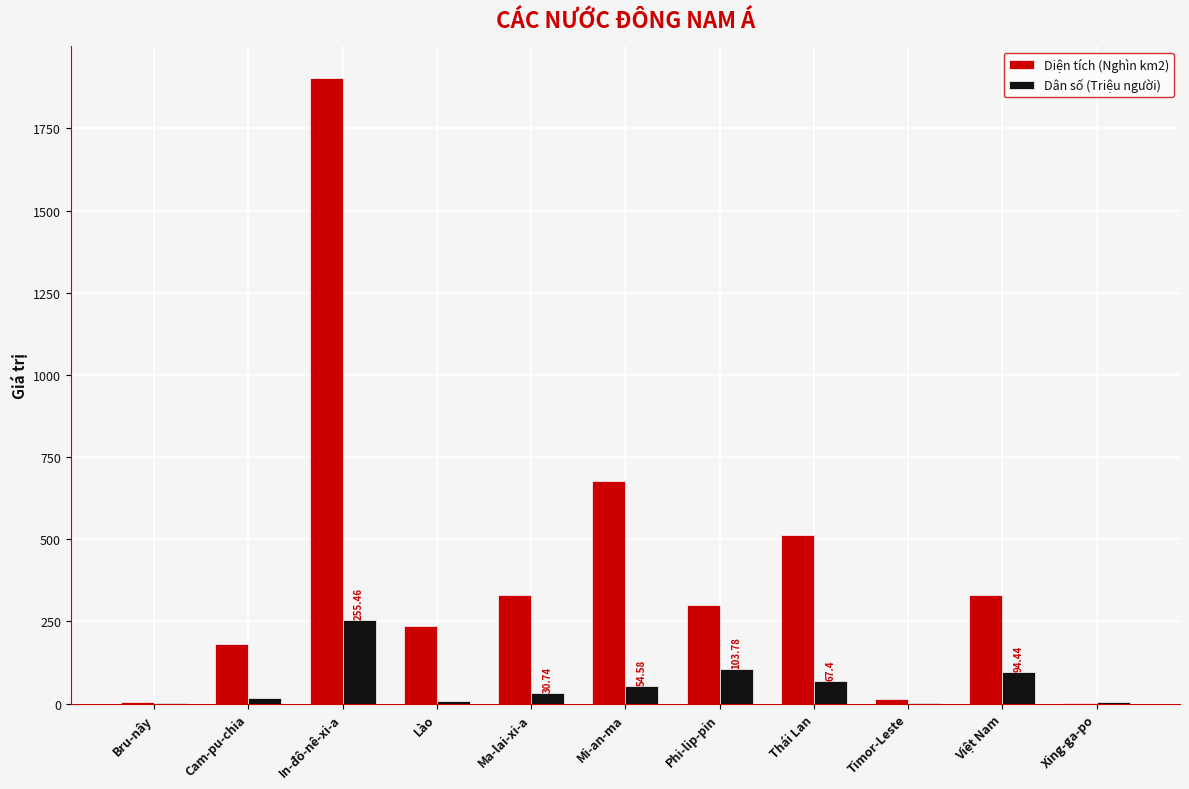

How many distinct data groups are displayed?

2